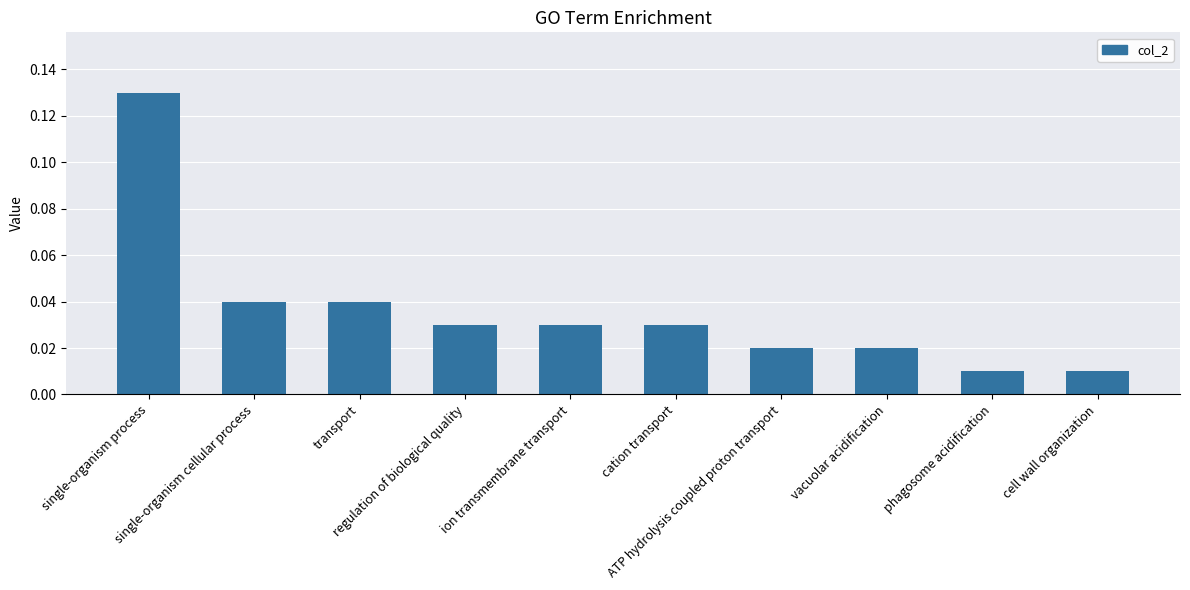

What is the sum of all values?

0.4